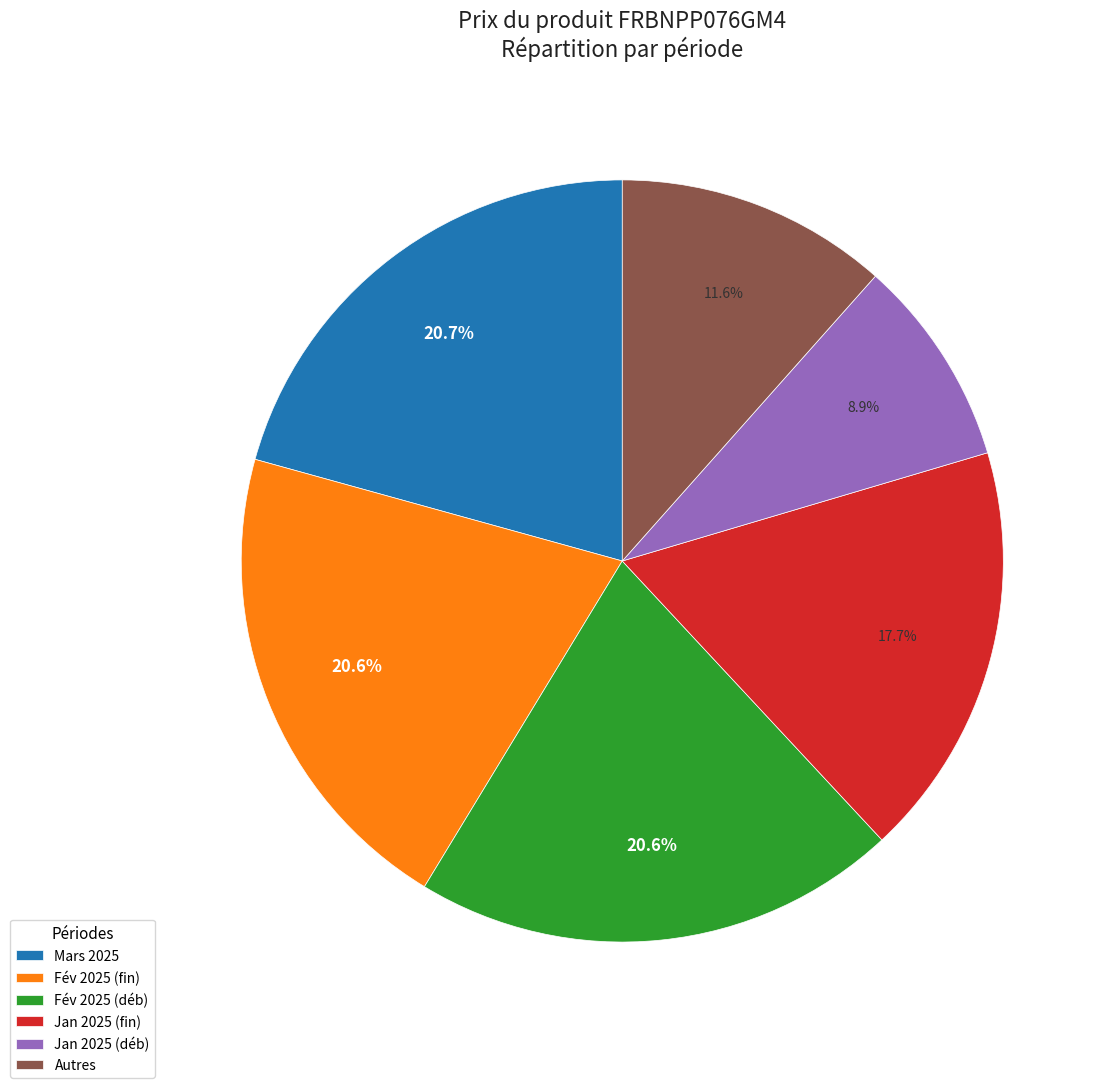

How many slices are in this pie chart?

6